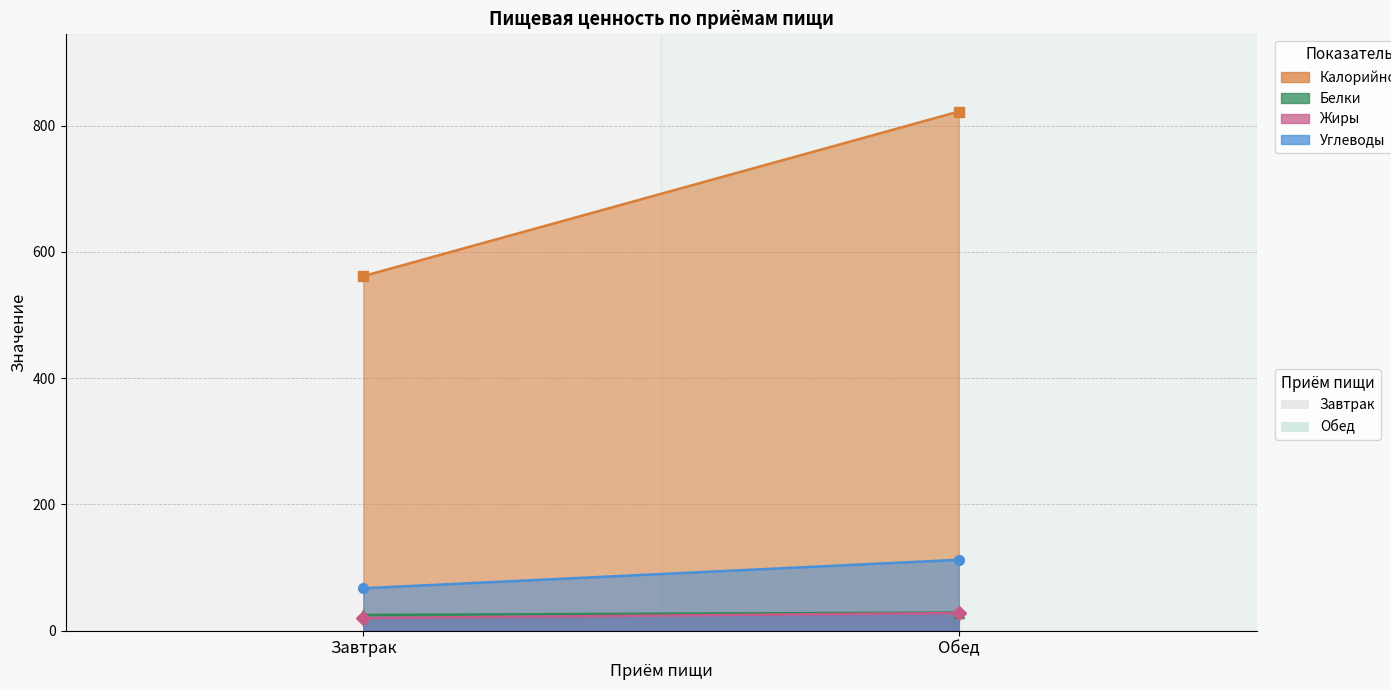

Is the value of Углеводы at Завтрак greater than the value of Белки at Обед?

Yes